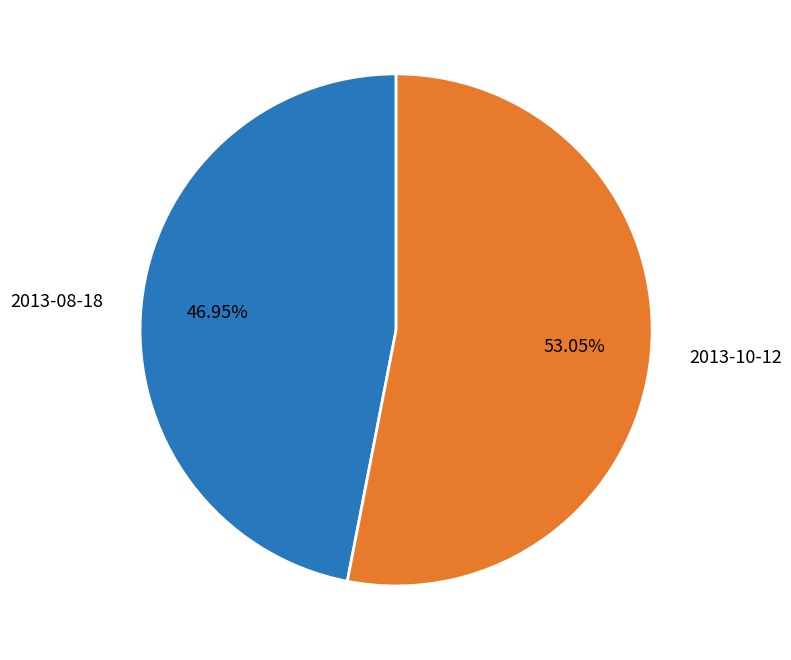

The 2013-10-12 slice represents 47% of the pie. True or false?

False